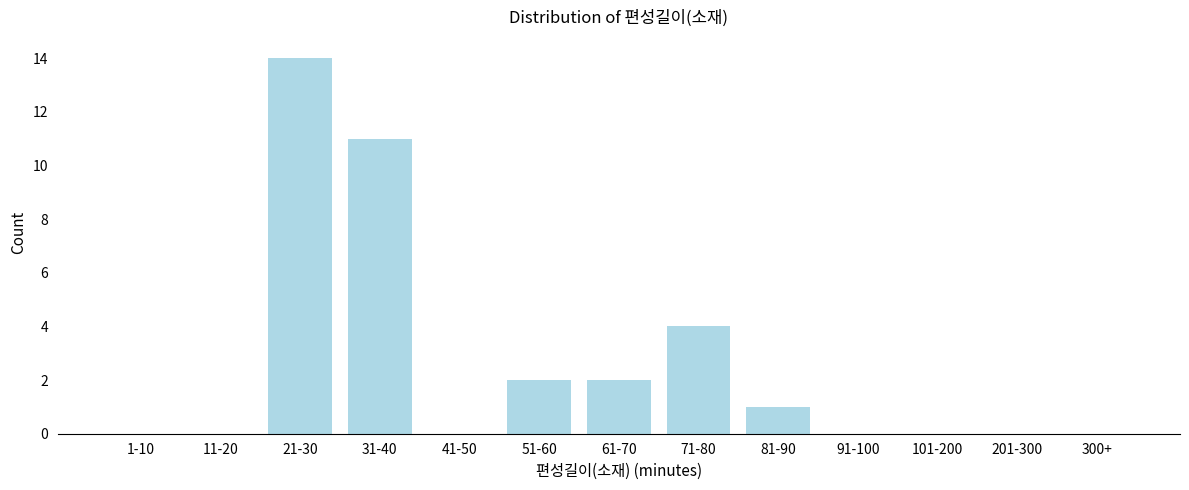

Reading left to right, list all the values displayed in this chart.

1-10=0	11-20=0	21-30=14	31-40=11	41-50=0	51-60=2	61-70=2	71-80=4	81-90=1	91-100=0	101-200=0	201-300=0	300+=0